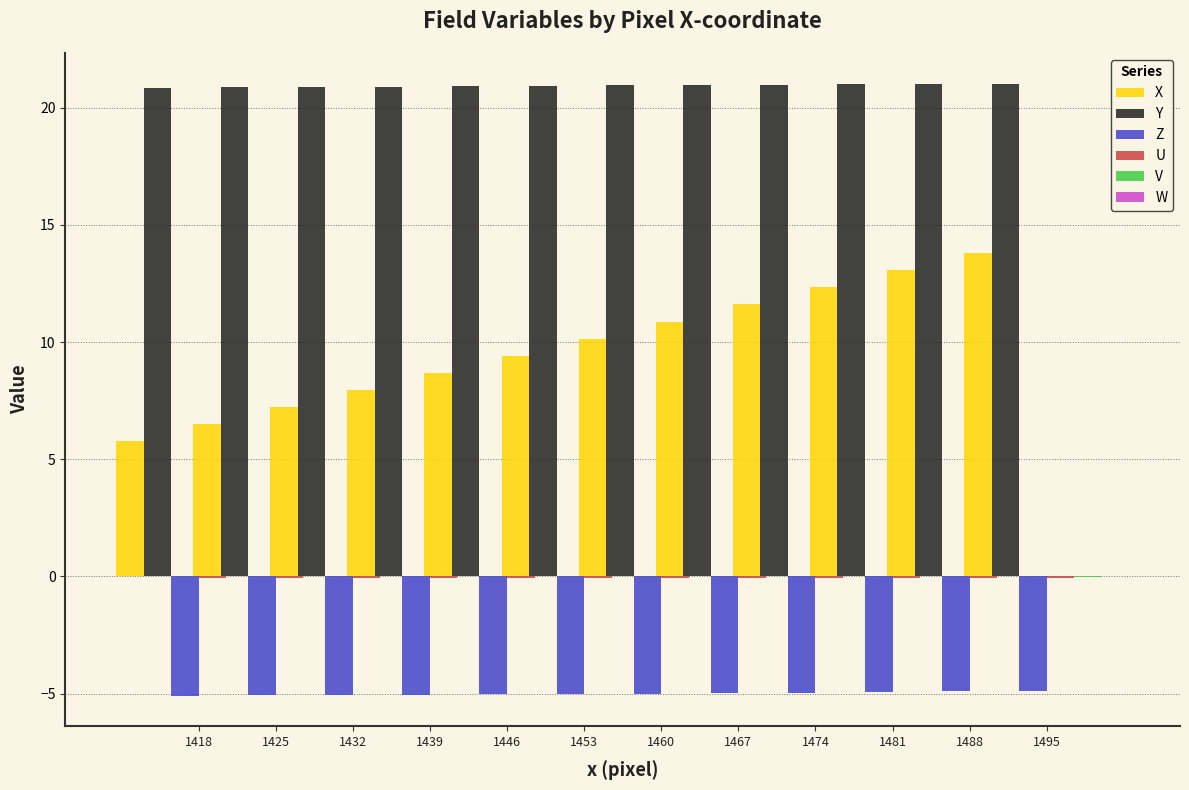

At how many categories does at least one series exceed 16?

12